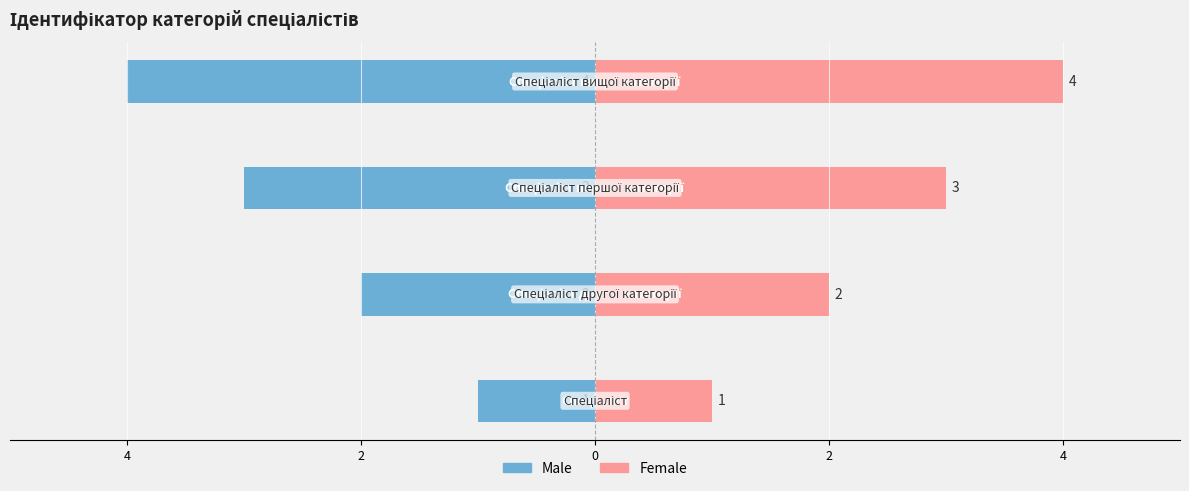

Reading right to left, transcribe all the data shown in this chart.

Male: -4	-3	-2	-1
Female: 4	3	2	1